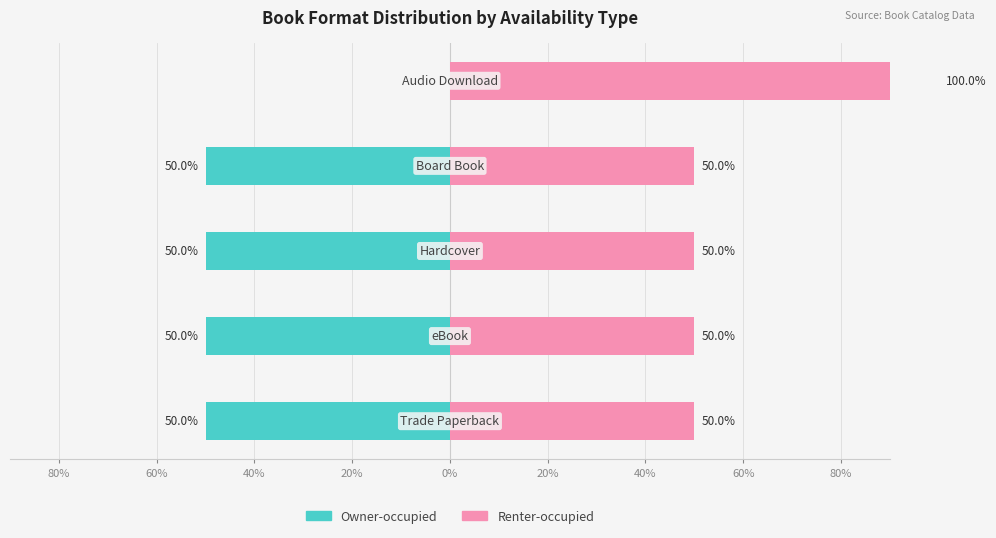

What is the average value of the Renter-occupied series?

60